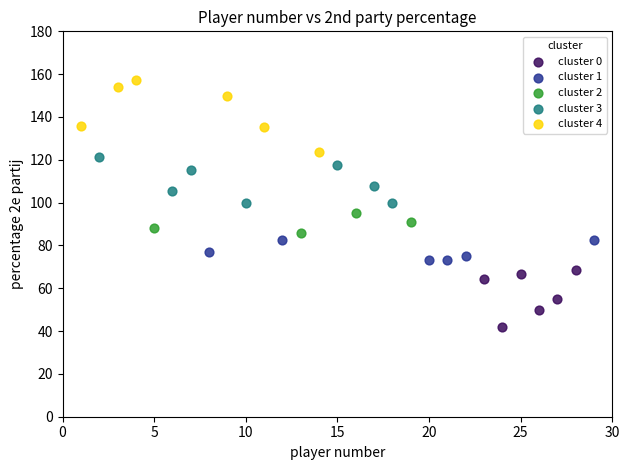

Which series has the widest spread of Y values?

cluster 4